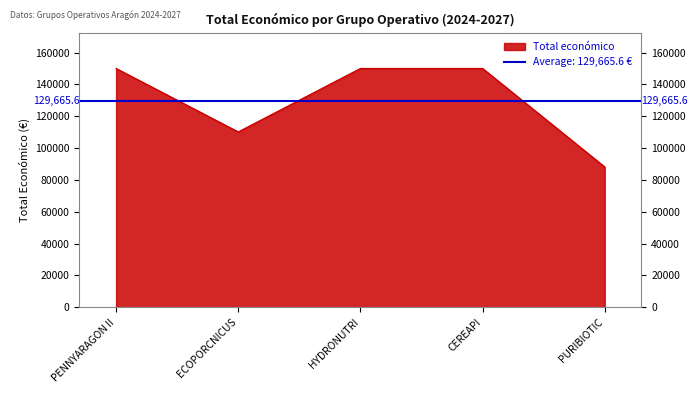

How many lines are shown in the chart?

1